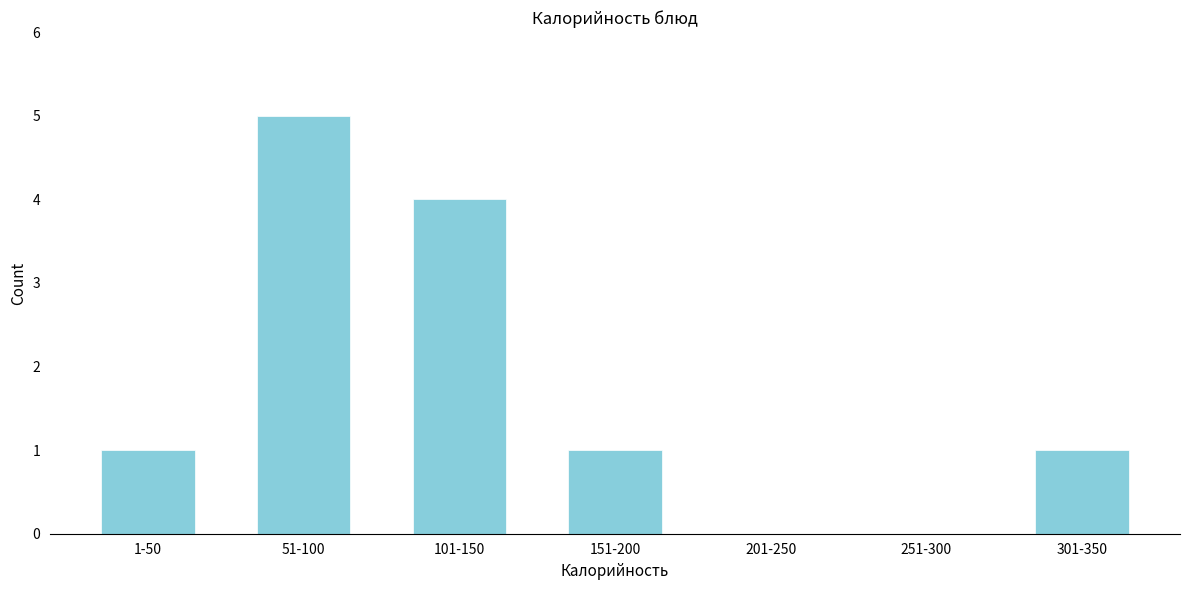

Reading left to right, transcribe all the data shown in this chart.

1-50=1	51-100=5	101-150=4	151-200=1	201-250=0	251-300=0	301-350=1